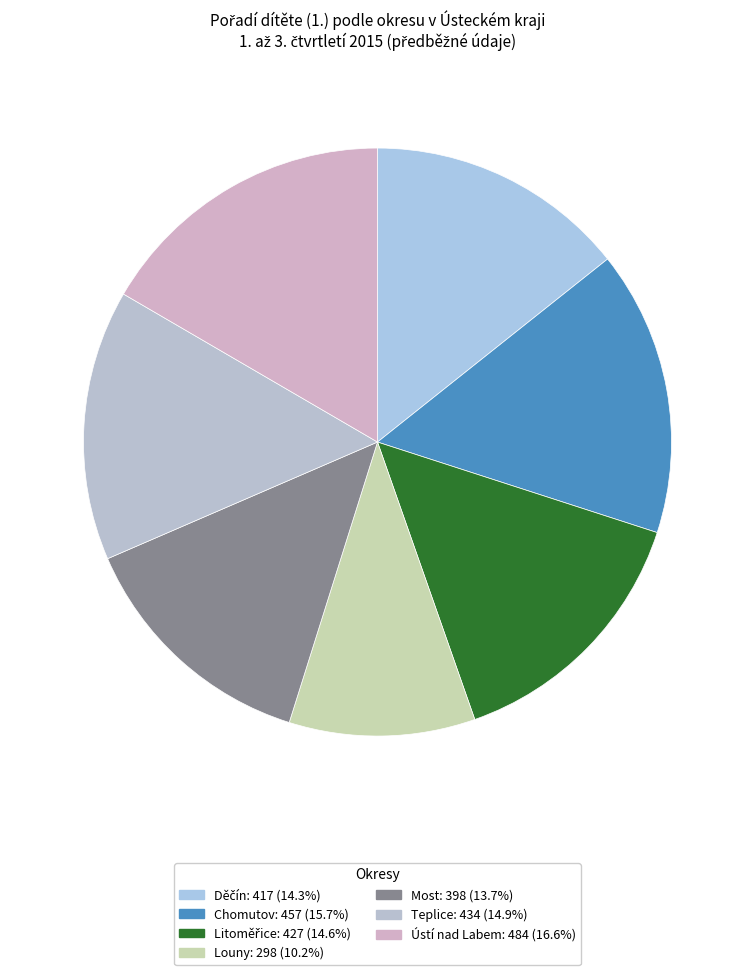

Which category has the smallest portion of the pie?

Louny